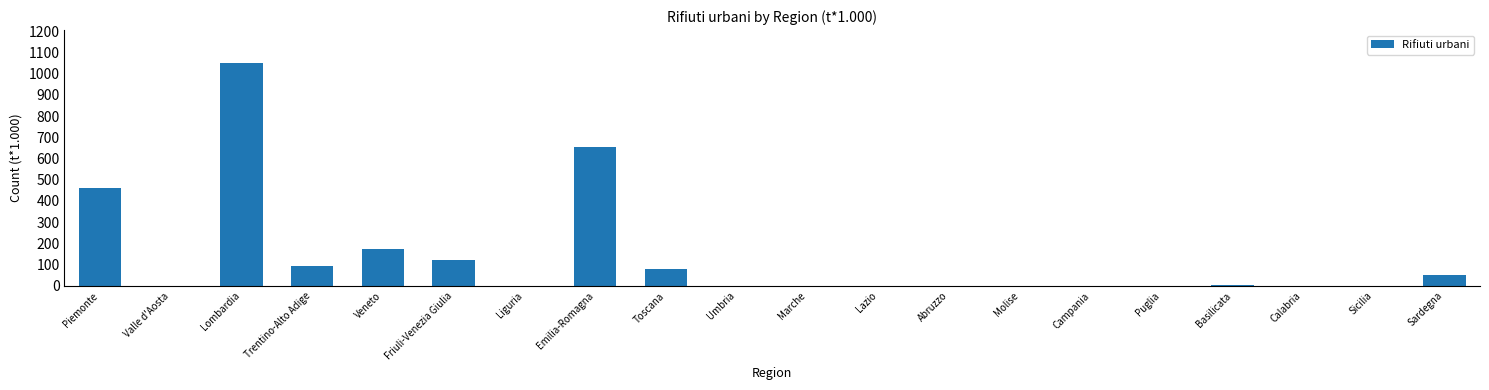

Is it true that the value at Umbria is 0.0?

True